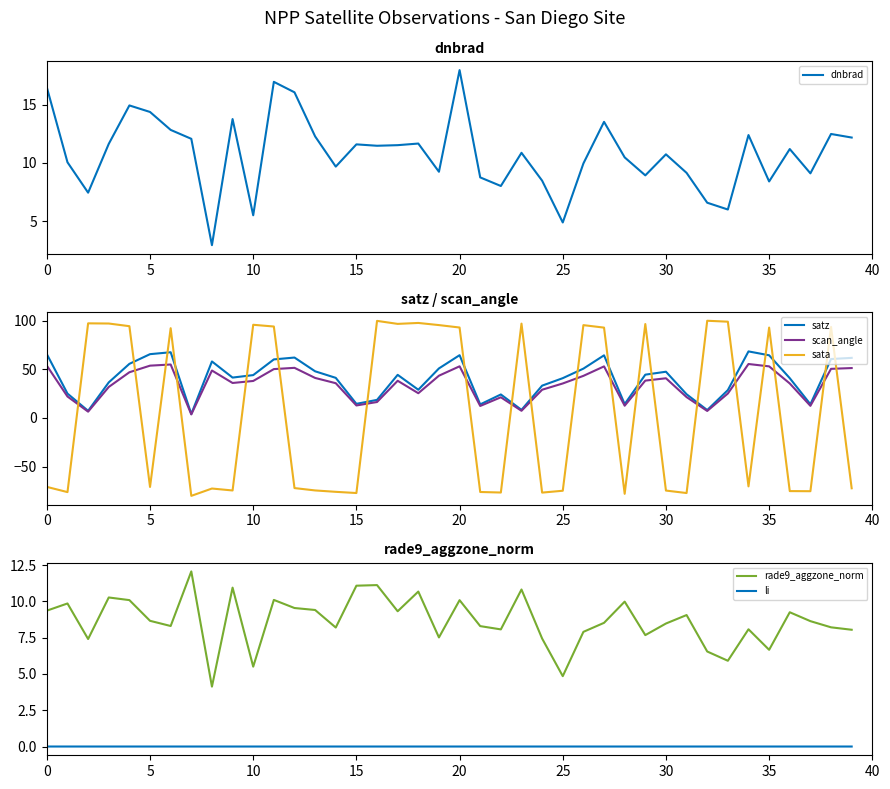

Is it true that rade9_aggzone_norm equals 10.0 at 28?

True